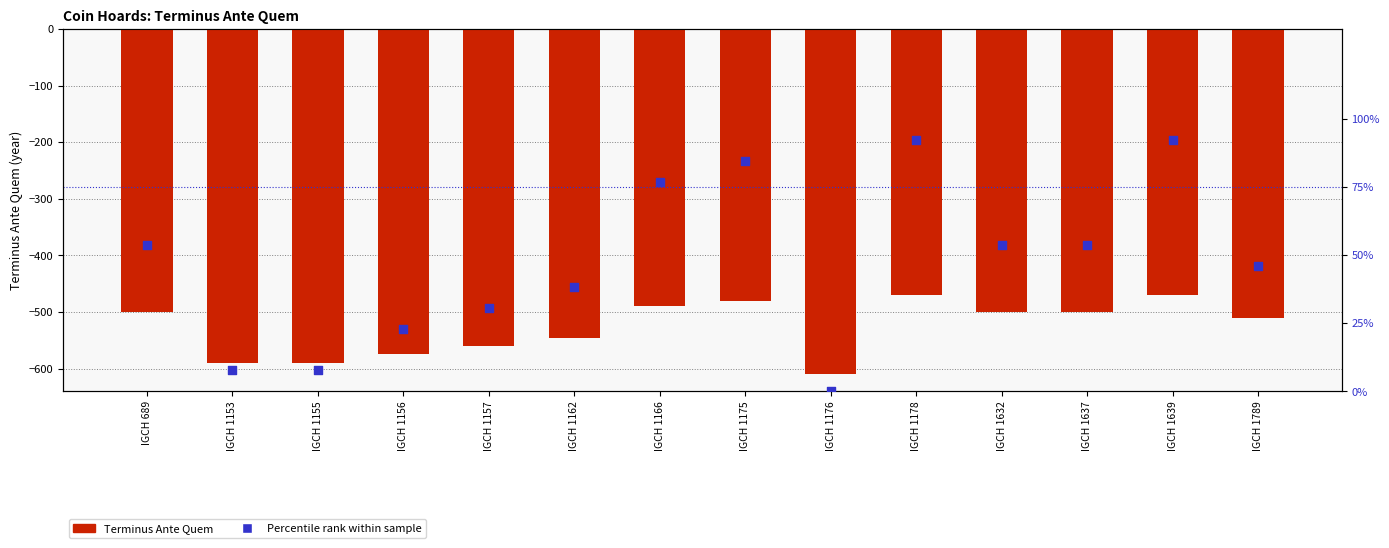

Which series has the largest Y range (max minus min)?

Terminus Ante Quem